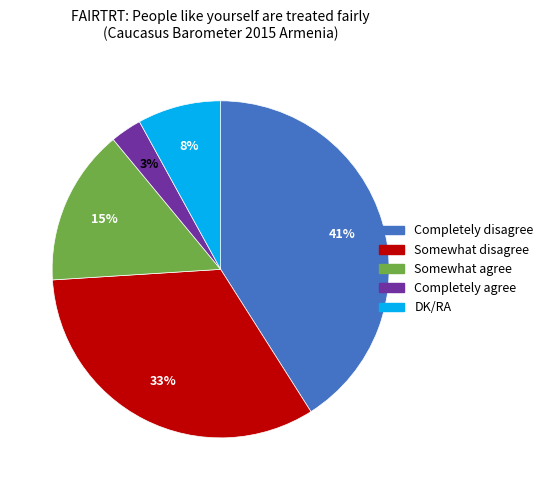

To the nearest percent, what percentage of the pie is Somewhat agree?

15%